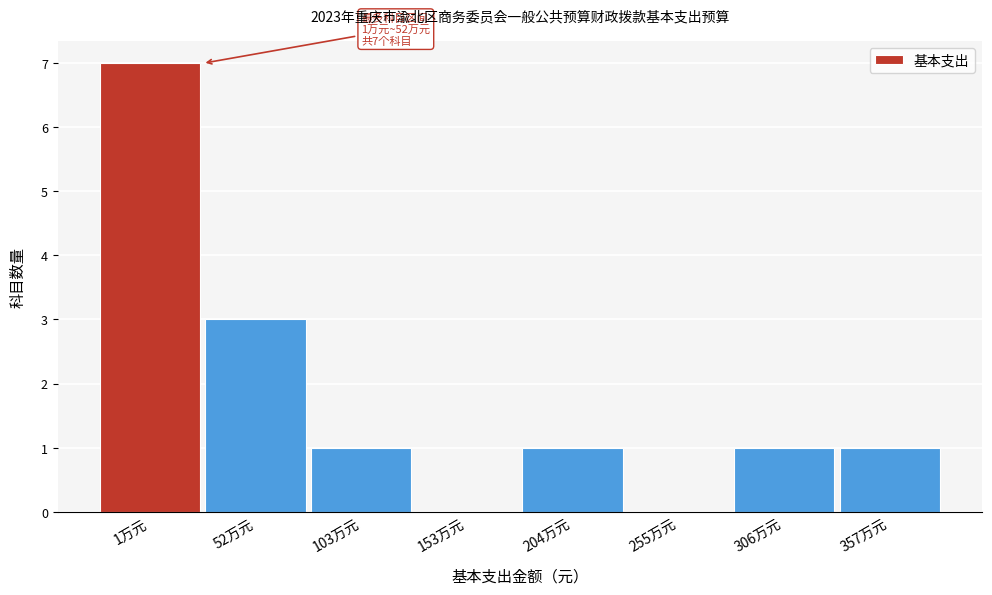

Reading right to left, list all the values displayed in this chart.

357万元=1	306万元=1	255万元=0	204万元=1	153万元=0	103万元=1	52万元=3	1万元=7